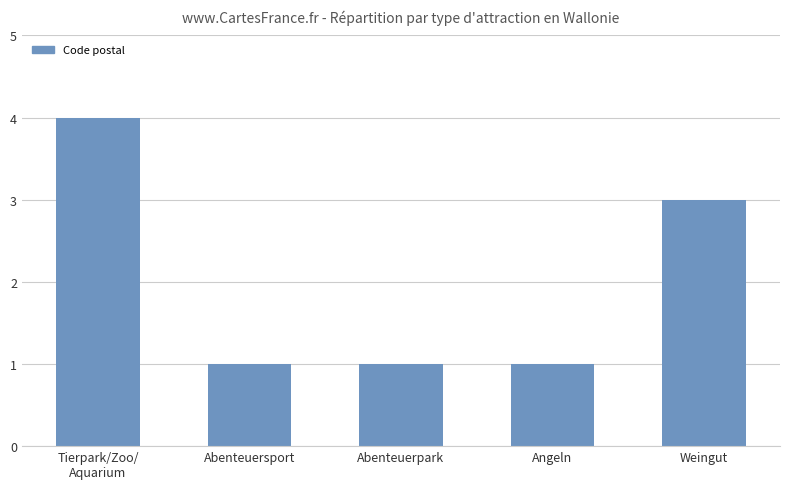

Are the bars horizontal?

No